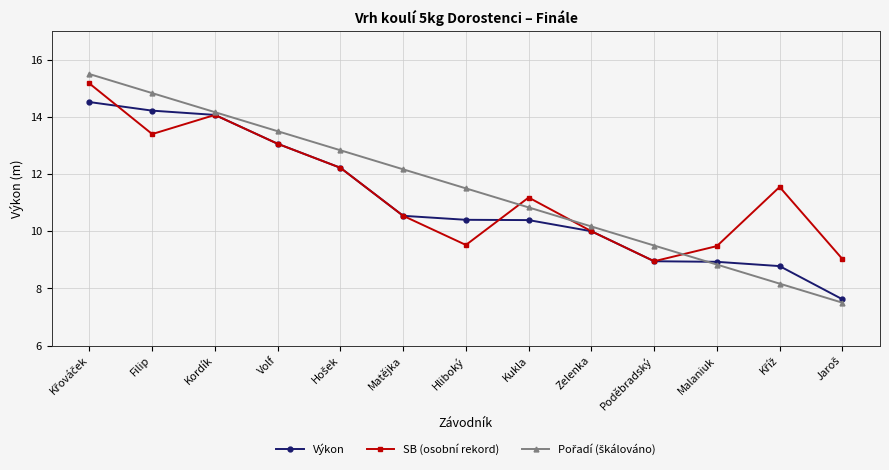

At how many categories does at least one series exceed 8?

13